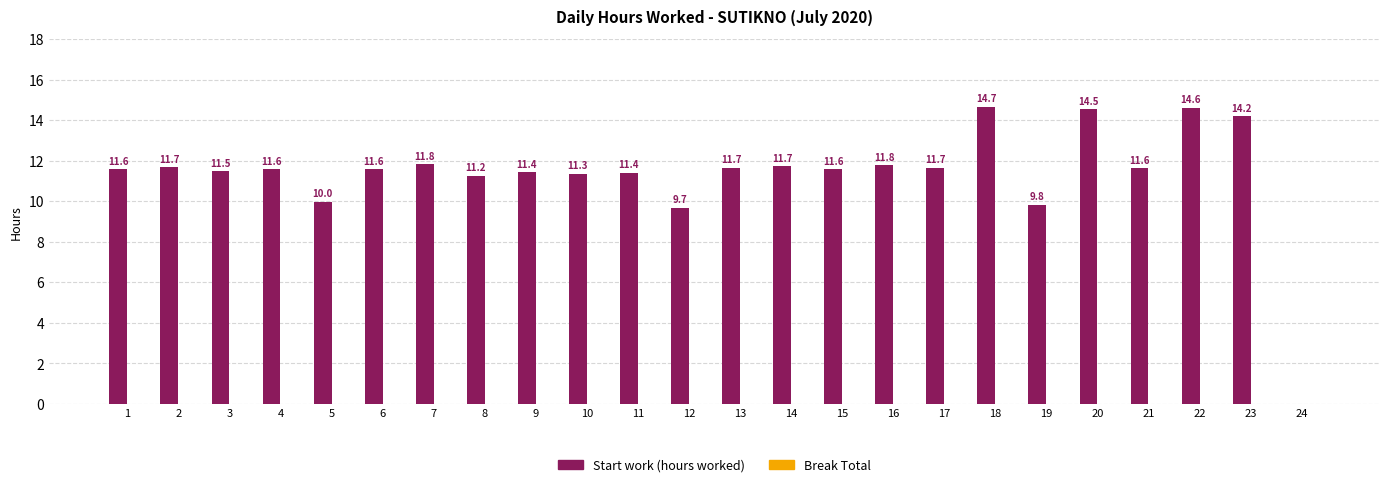

The chart shows a value of 7.3 at 18. True or false?

False